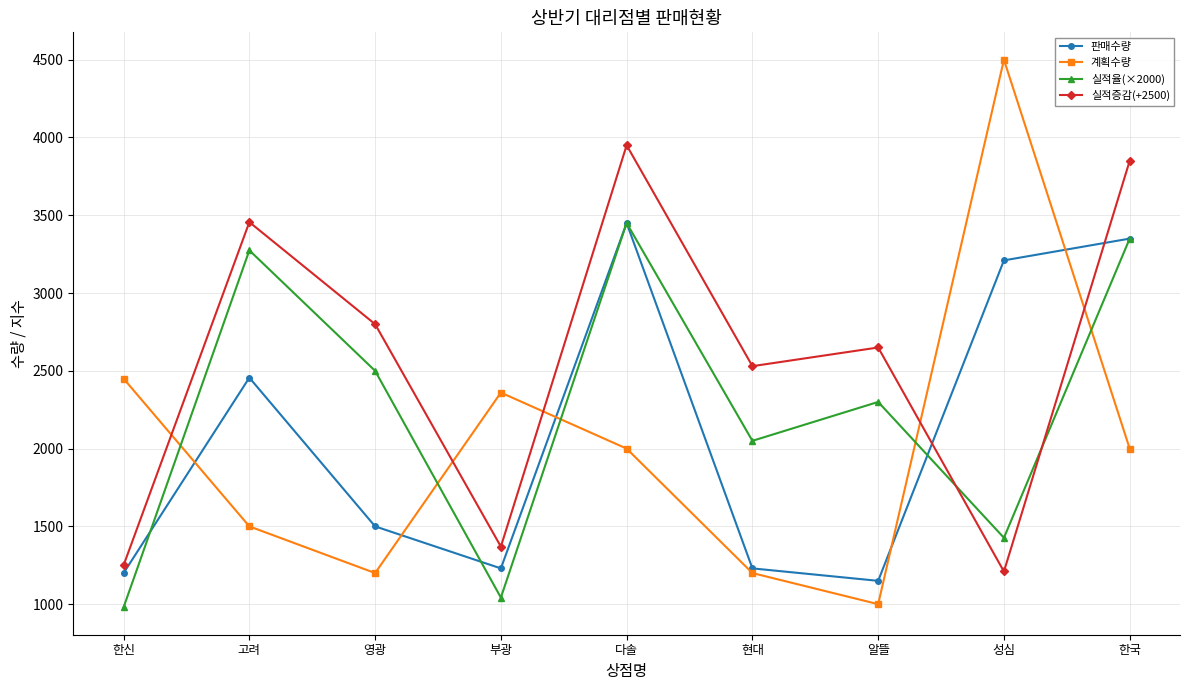

What is the average value of the 실적증감(+2500) series?

2562.9